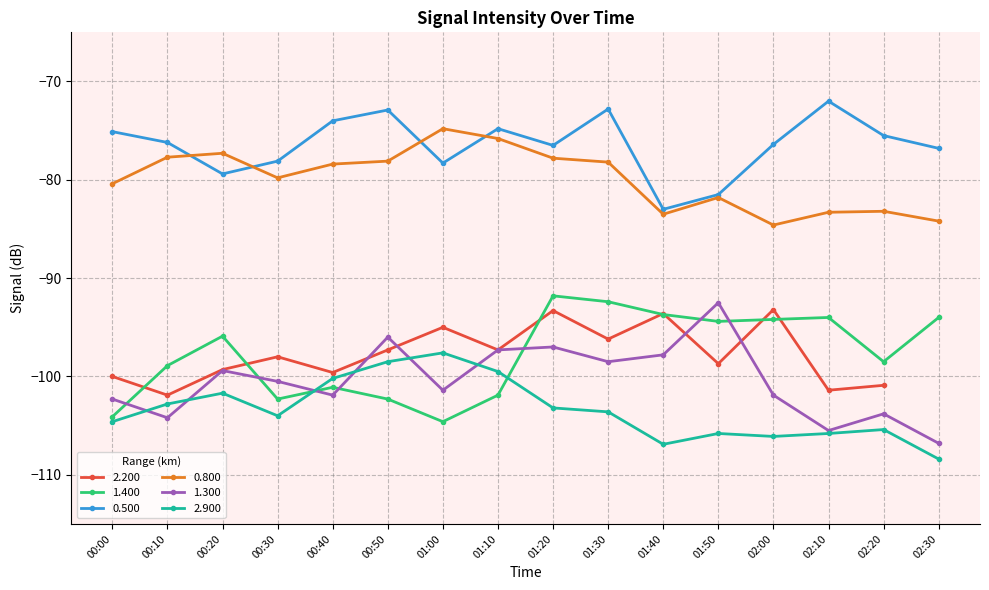

Is the value of 0.800 at 01:10 greater than the value of 0.500 at 00:20?

Yes